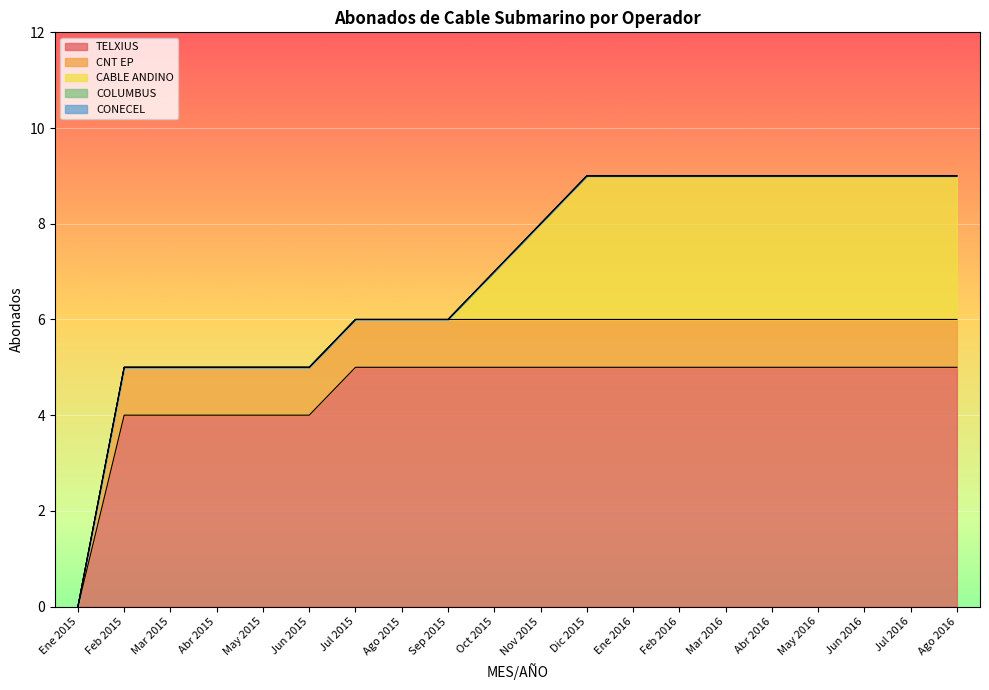

Is the value of COLUMBUS at Feb 2015 greater than the value of CONECEL at Jun 2016?

No